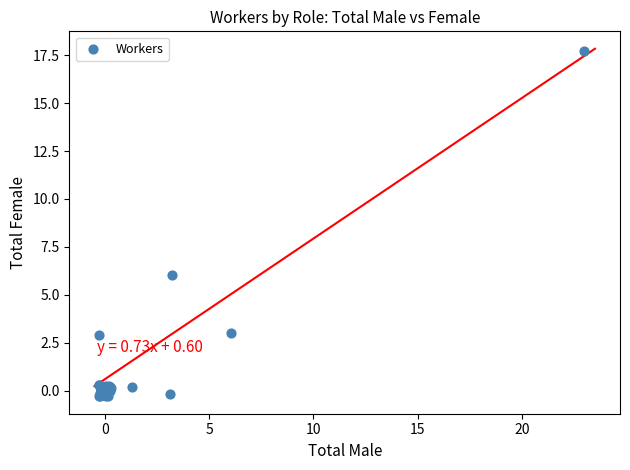

What Y value in the scatter plot is closest to 8?

6.0